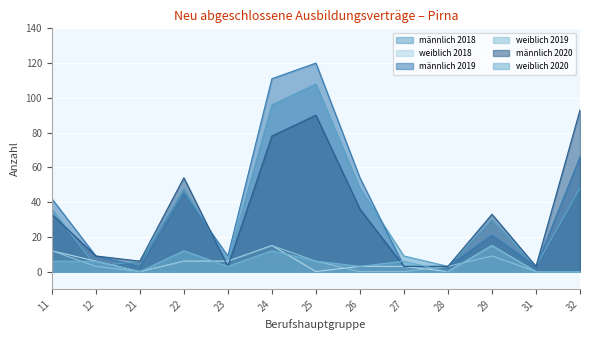

What is the difference between the second highest and minimum values in the männlich 2018 series?

93